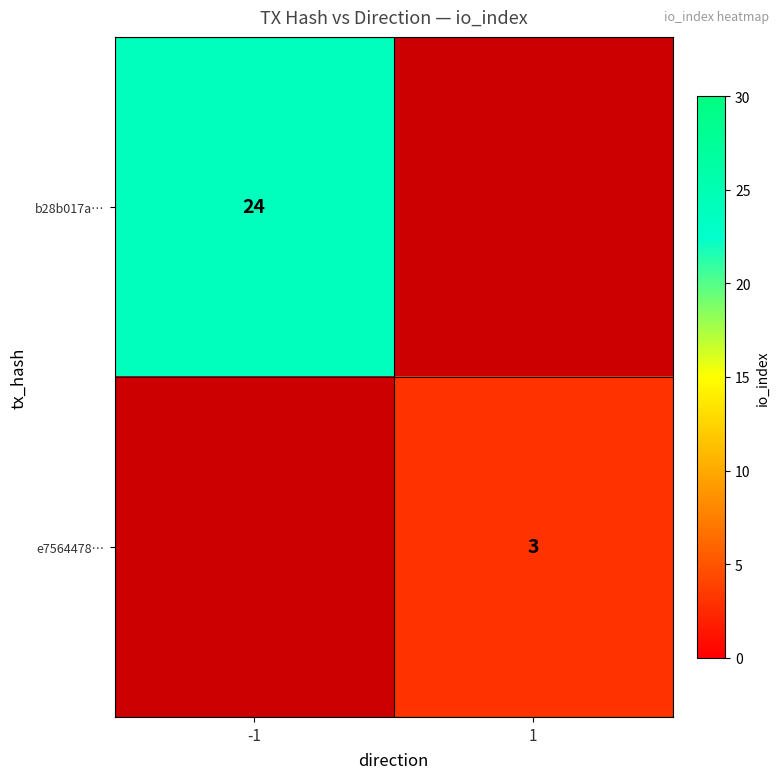

Which series has the largest range (max minus min)?

b28b017ae329fae3a18b3d64f3e945952e460ad